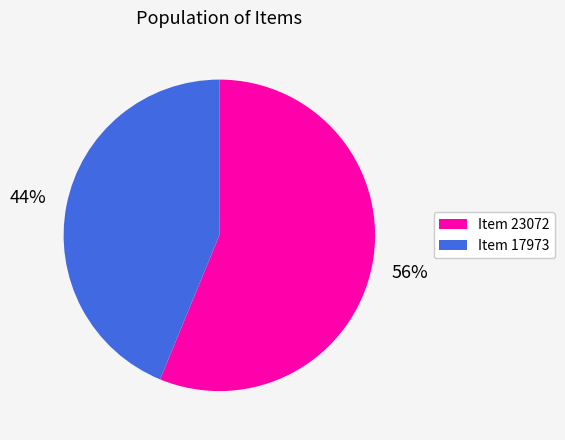

Which has a higher value, Item 17973 or Item 23072?

Item 23072